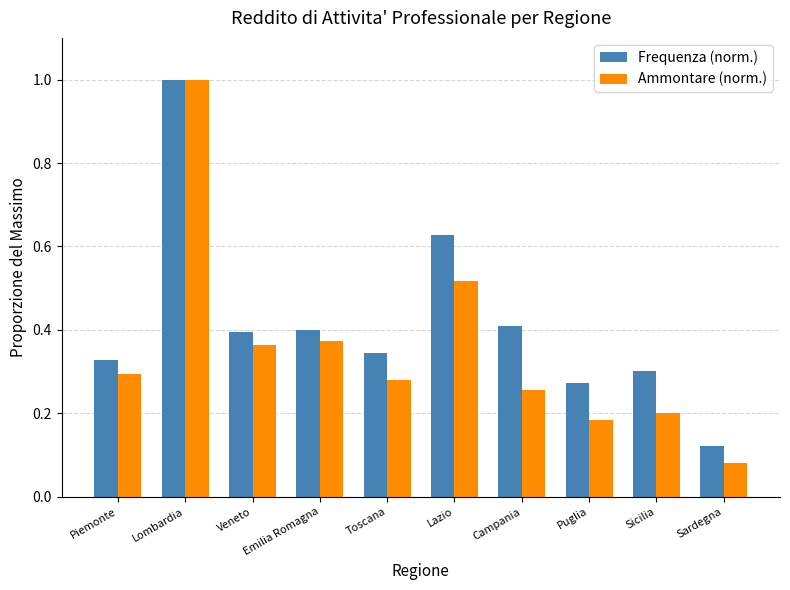

What is the highest value of the Frequenza (norm.) series?

1.0